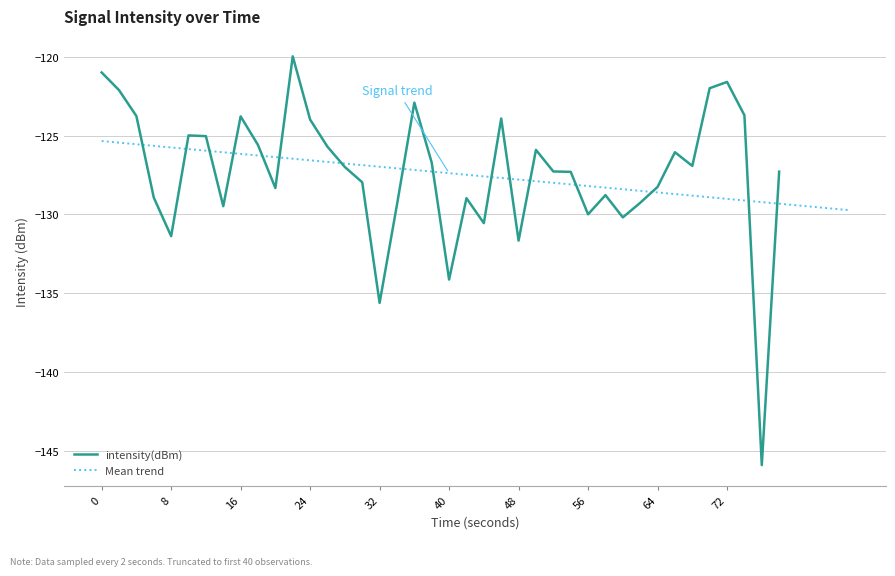

How many data points are above -126?

16